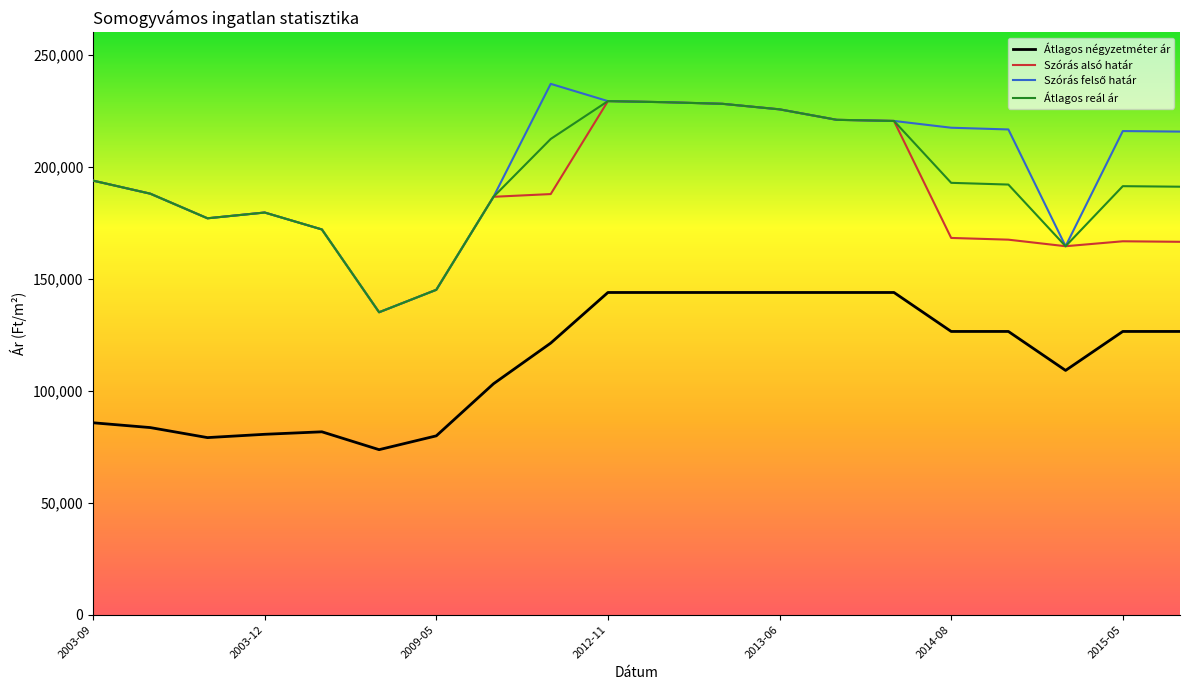

What is the greatest value displayed?

237039